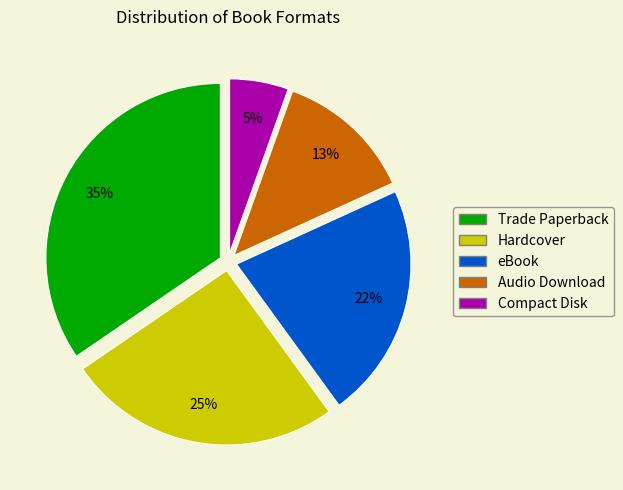

Which category has the smallest portion of the pie?

Compact Disk